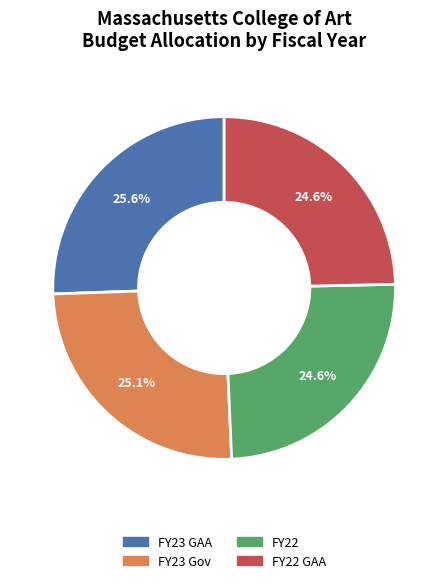

How many slices are in this pie chart?

4